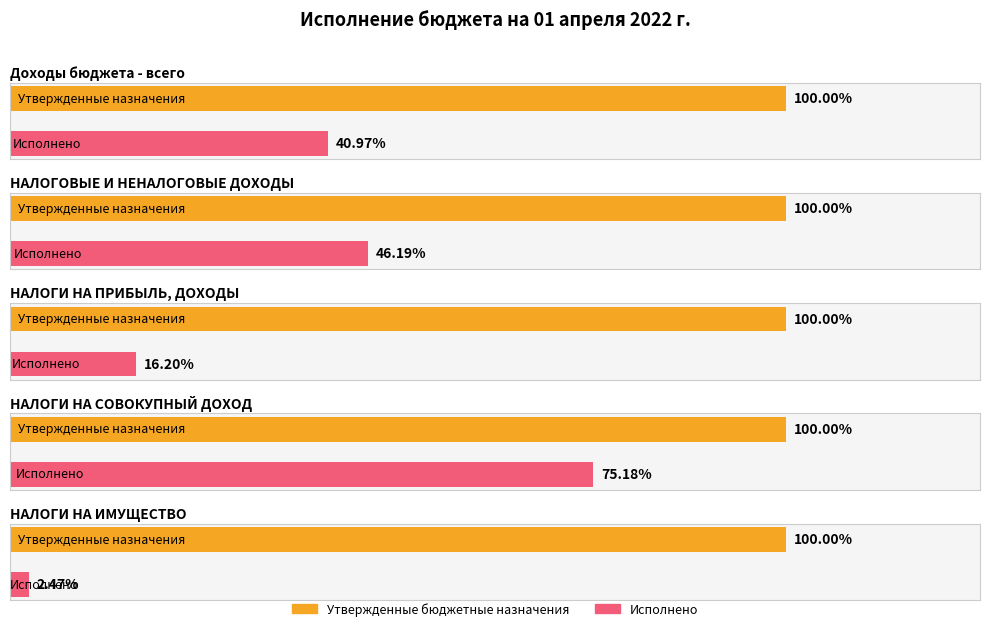

How many values in the Утвержденные бюджетные назначения series exceed 4204100?

2